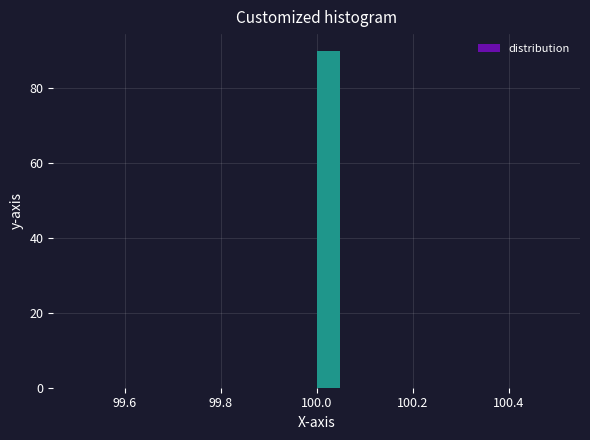

Read against the x-axis, roughly where is the centre of the tallest bar?

100.02